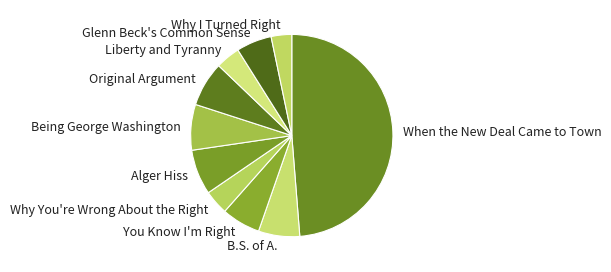

How many slices are in this pie chart?

10